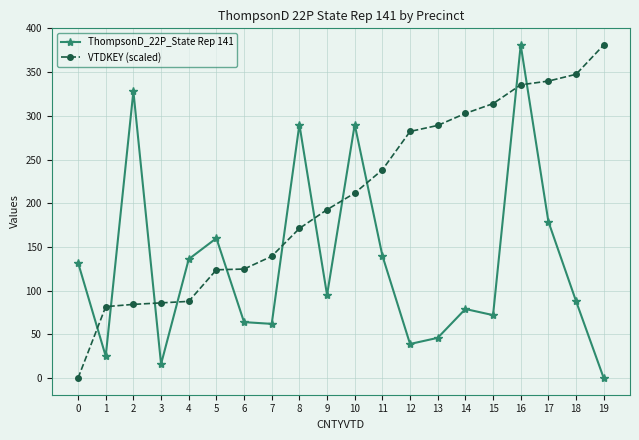

Is it true that ThompsonD_22P_State Rep 141 equals 140.5 at 14?

False